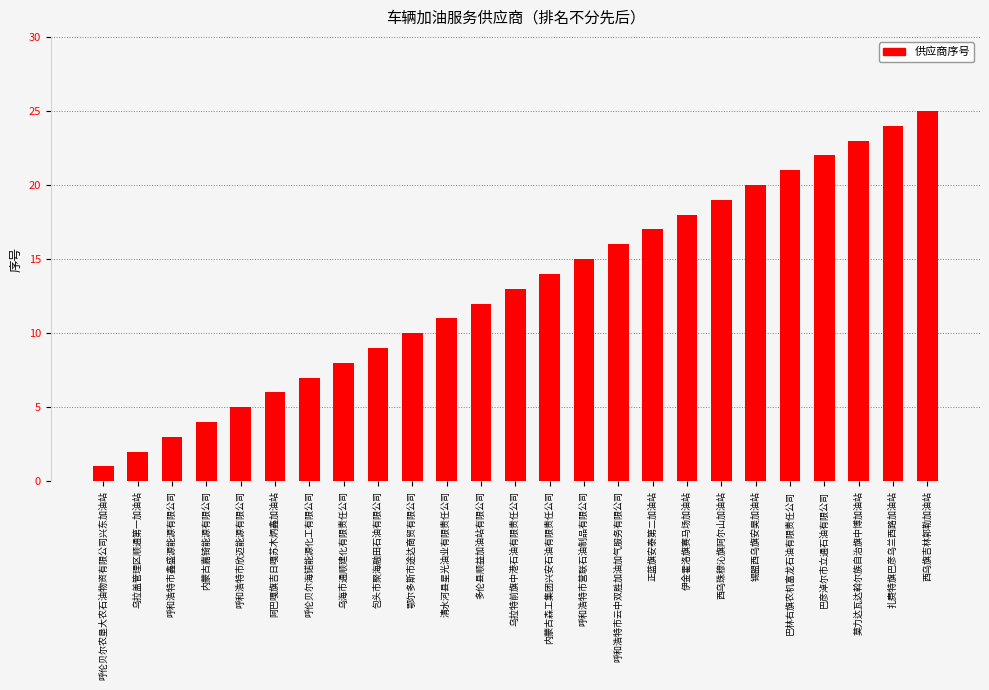

How many distinct data groups are displayed?

1